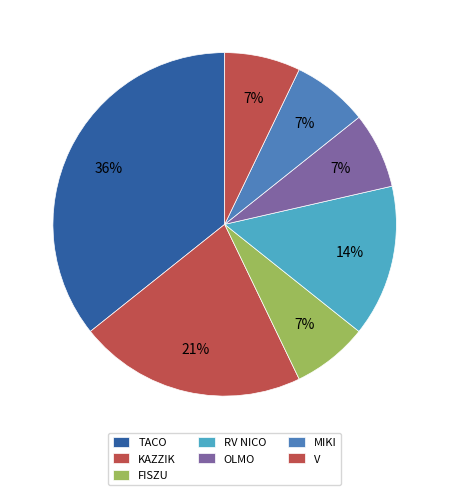

The MIKI slice represents 17% of the pie. True or false?

False